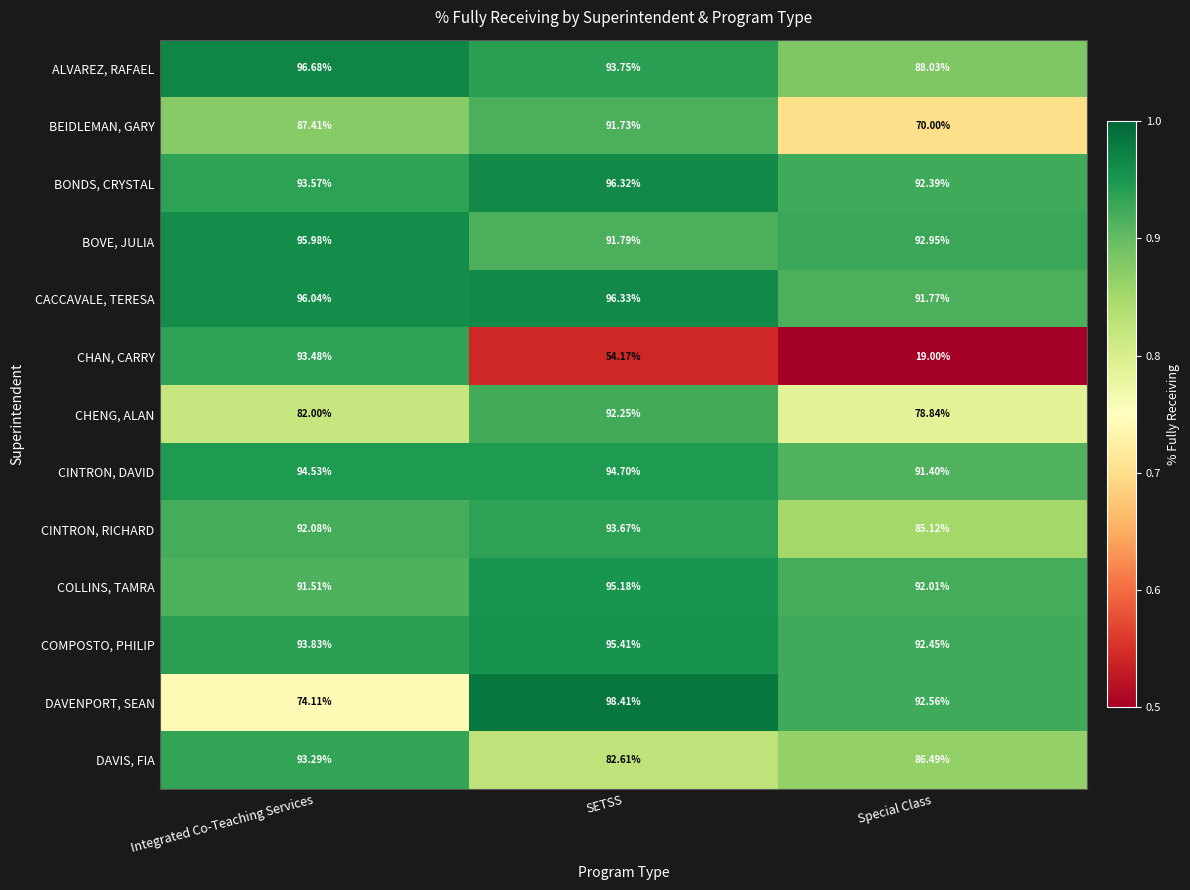

Where is BONDS, CRYSTAL nearest to the value 94?

Integrated Co-Teaching Services